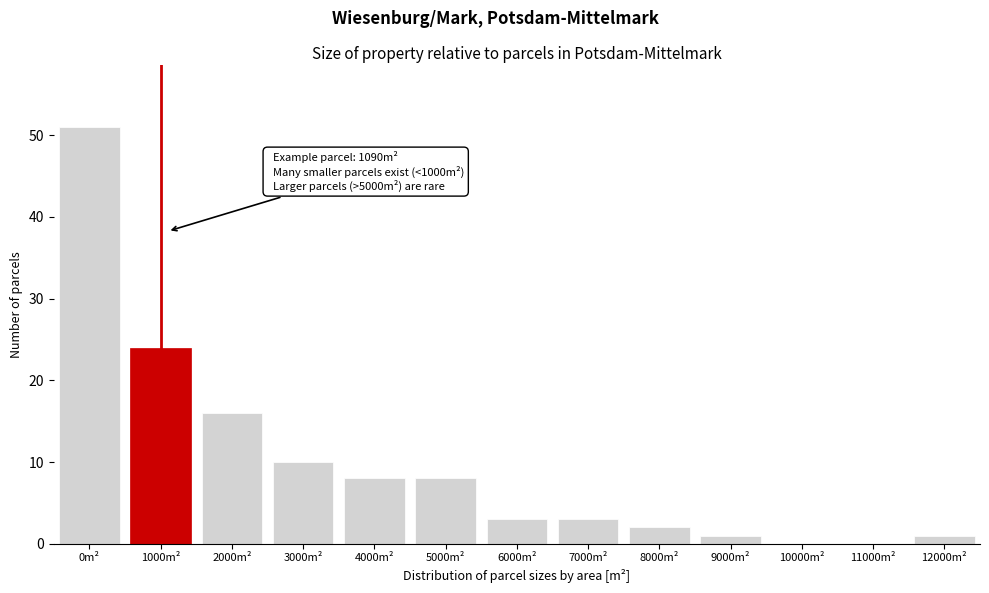

Reading left to right, extract all data points from this chart.

0m²=51	1000m²=24	2000m²=16	3000m²=10	4000m²=8	5000m²=8	6000m²=3	7000m²=3	8000m²=2	9000m²=1	10000m²=0	11000m²=0	12000m²=1